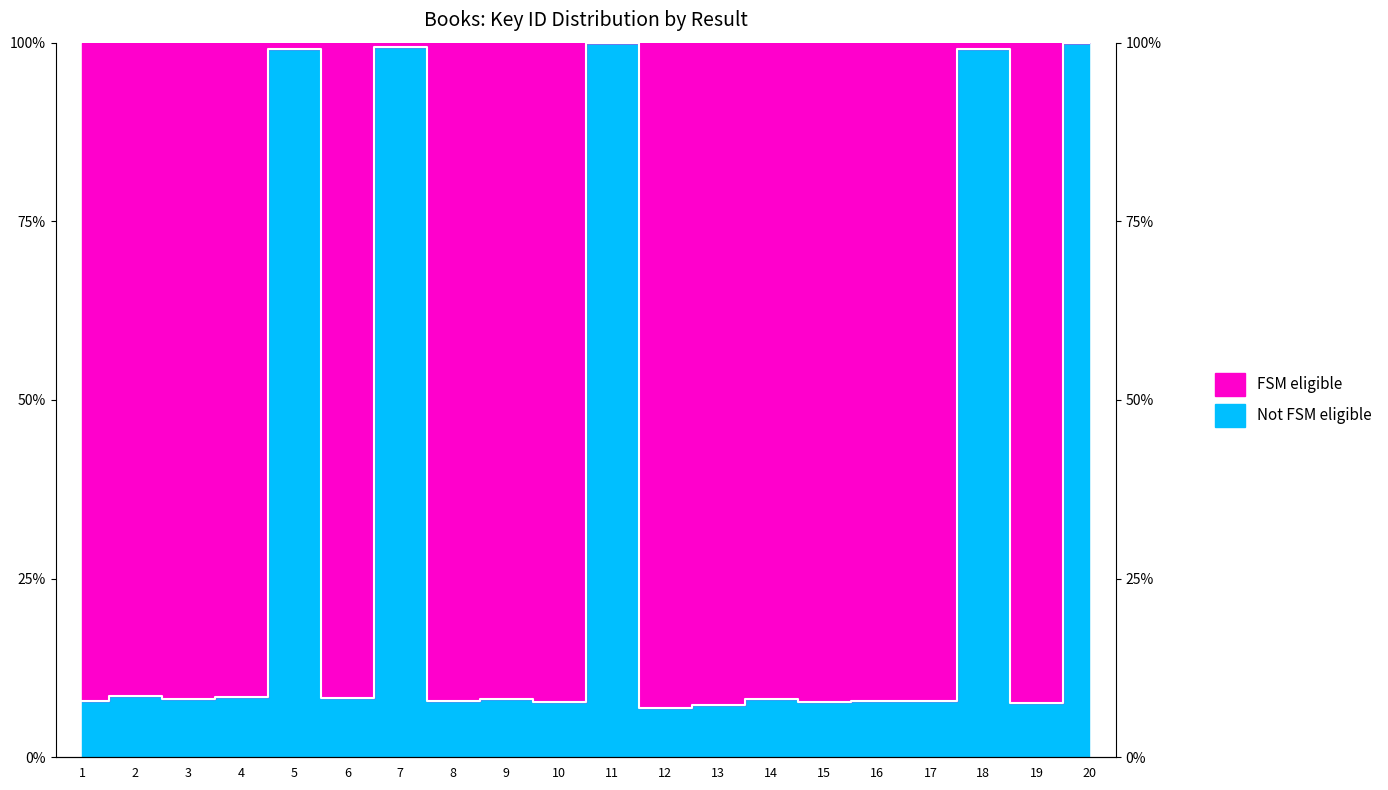

True or false: there are more than 2 points higher than both neighbors.

True